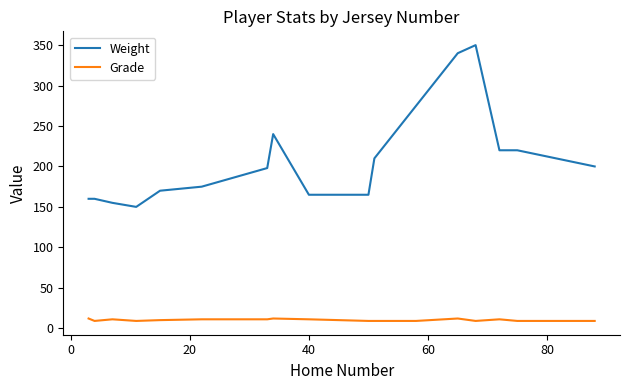

What is the difference between the maximum and minimum values in the Weight series?

200